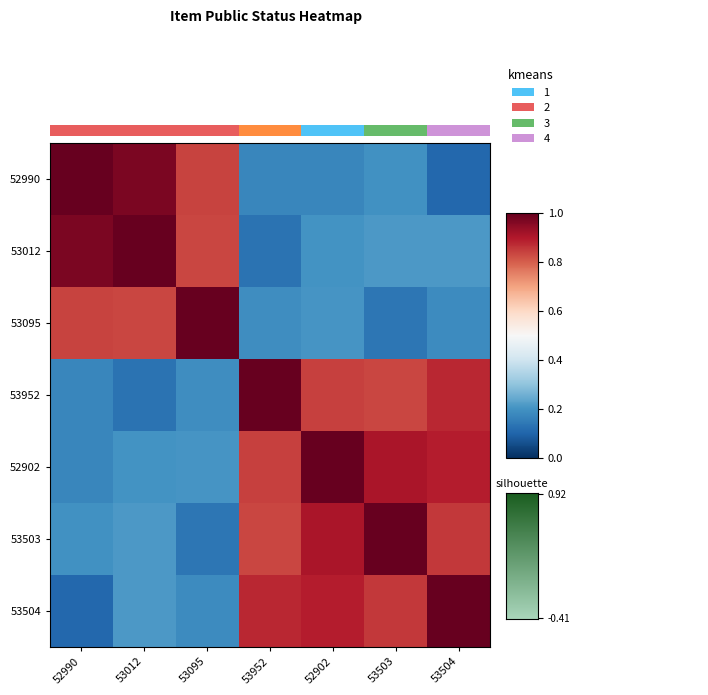

At which category is the sum across all series the highest?

52902